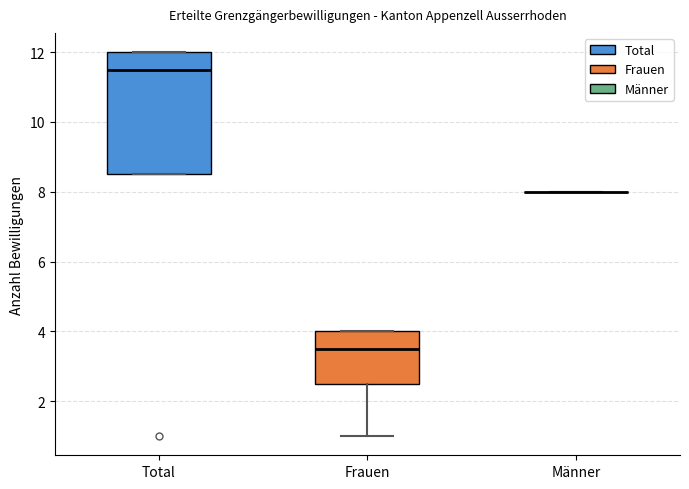

Which box is the tallest, from its lower edge to its upper edge?

Total